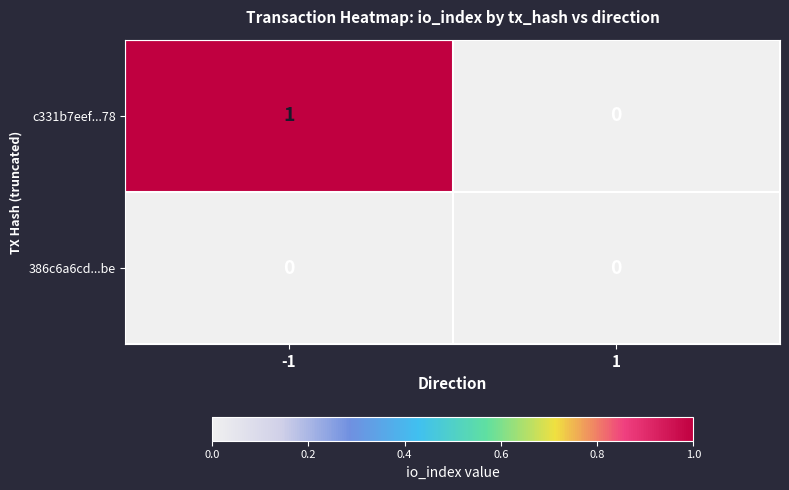

List the series in order of their overall mean, highest first.

c331b7eef...78, 386c6a6cd...be